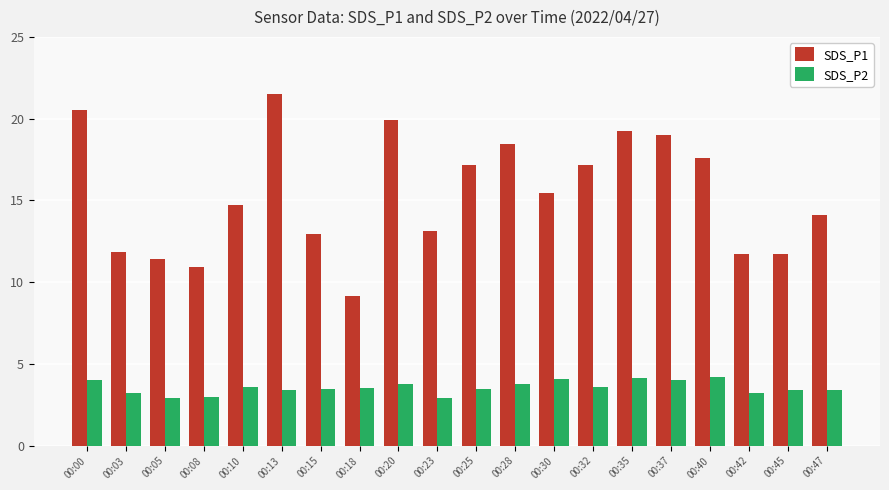

What is the average value of the SDS_P1 series?

15.4